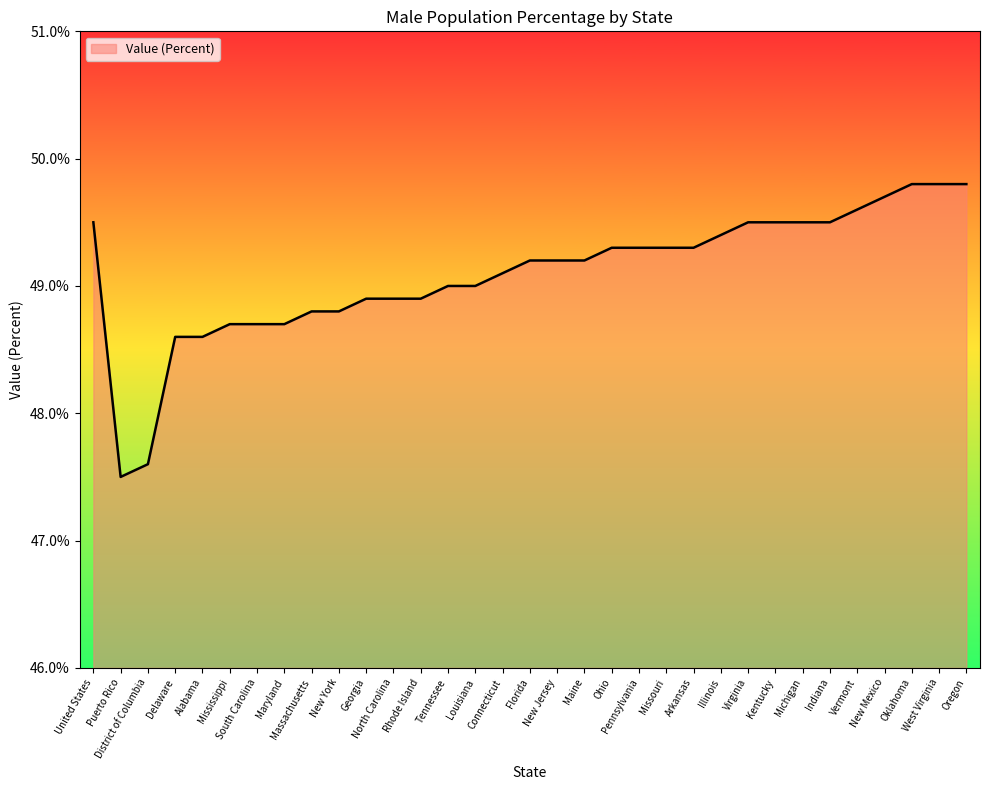

Reading left to right, list all the values displayed in this chart.

United States=49.5	Puerto Rico=47.5	District of Columbia=47.6	Delaware=48.6	Alabama=48.6	Mississippi=48.7	South Carolina=48.7	Maryland=48.7	Massachusetts=48.8	New York=48.8	Georgia=48.9	North Carolina=48.9	Rhode Island=48.9	Tennessee=49.0	Louisiana=49.0	Connecticut=49.1	Florida=49.2	New Jersey=49.2	Maine=49.2	Ohio=49.3	Pennsylvania=49.3	Missouri=49.3	Arkansas=49.3	Illinois=49.4	Virginia=49.5	Kentucky=49.5	Michigan=49.5	Indiana=49.5	Vermont=49.6	New Mexico=49.7	Oklahoma=49.8	West Virginia=49.8	Oregon=49.8